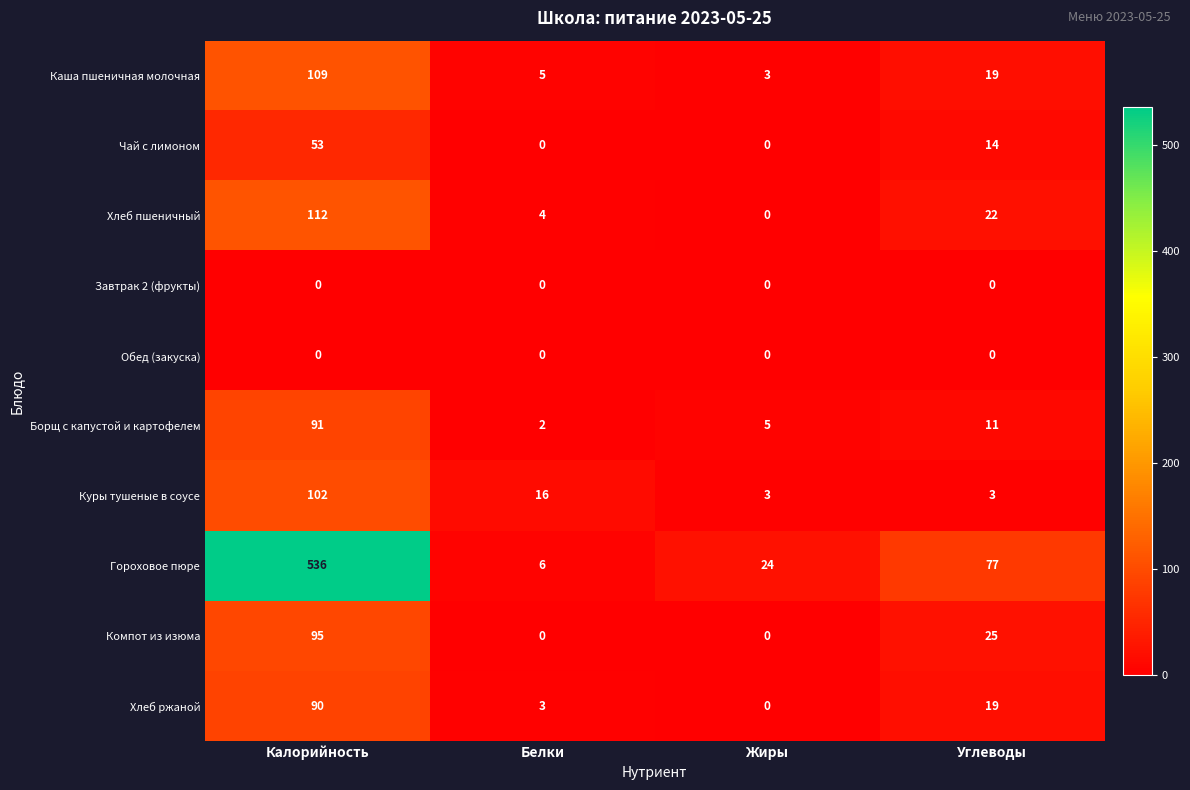

At which label does Каша пшеничная молочная reach its peak?

Калорийность